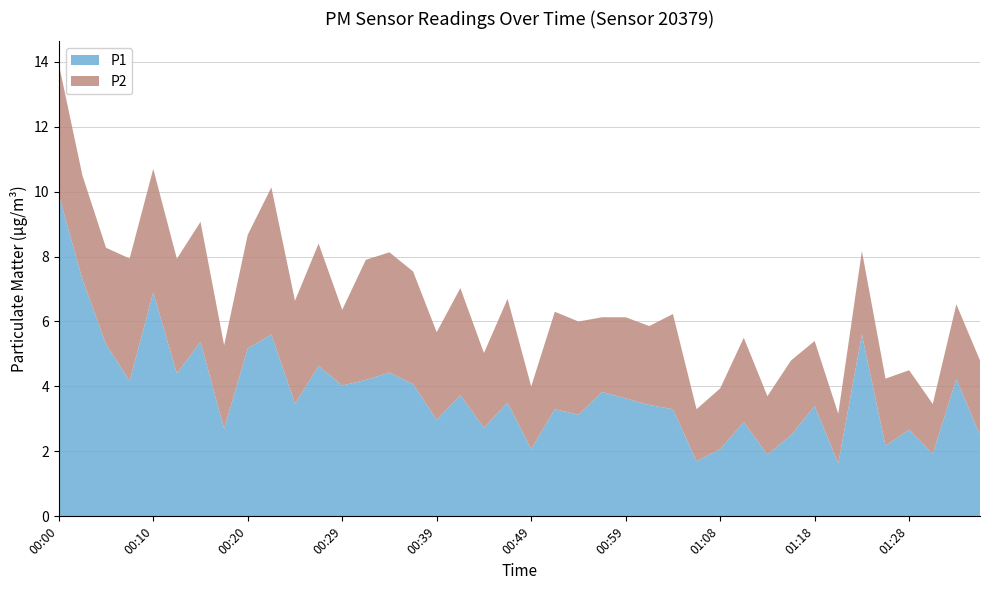

Reading left to right, extract all data points from this chart.

P1: 9.9	7.3	5.3	4.2	6.9	4.4	5.4	2.7	5.2	5.6	3.5	4.6	4.0	4.2	4.4	4.1	3.0	3.7	2.7	3.5	2.1	3.3	3.1	3.8	3.6	3.4	3.3	1.7	2.1	2.9	1.9	2.5	3.4	1.6	5.6	2.2	2.7	1.9	4.2	2.5
P2: 4.0	3.2	3.0	3.8	3.8	3.5	3.7	2.6	3.5	4.5	3.2	3.8	2.3	3.7	3.7	3.5	2.7	3.3	2.3	3.2	1.9	3.0	2.9	2.3	2.5	2.4	2.9	1.6	1.9	2.6	1.8	2.3	2.0	1.5	2.6	2.1	1.8	1.5	2.3	2.3